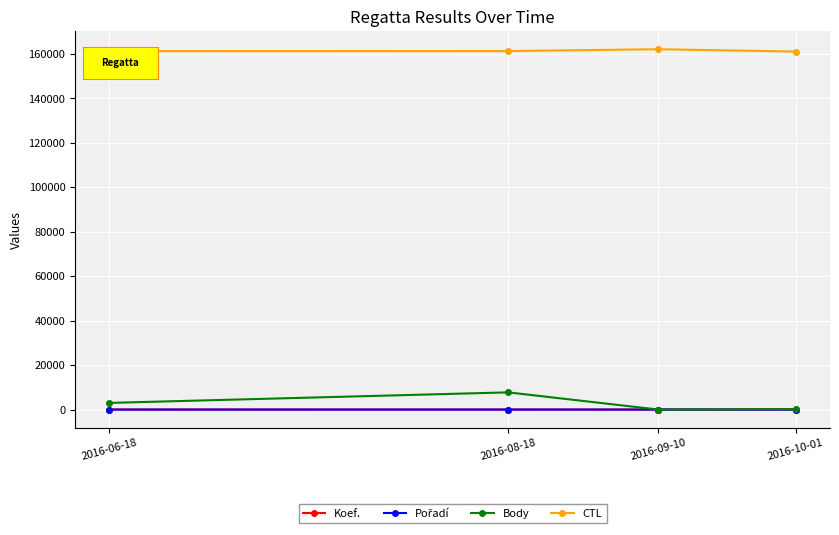

Which series has the largest total across all categories?

CTL